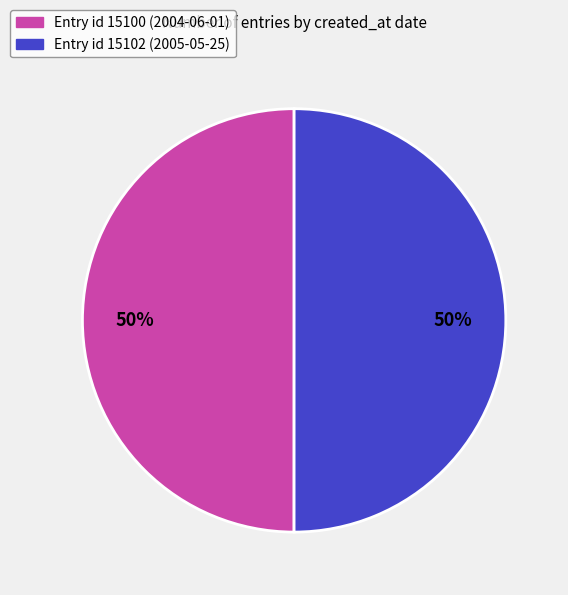

Which category has the smallest portion of the pie?

2004-06-01